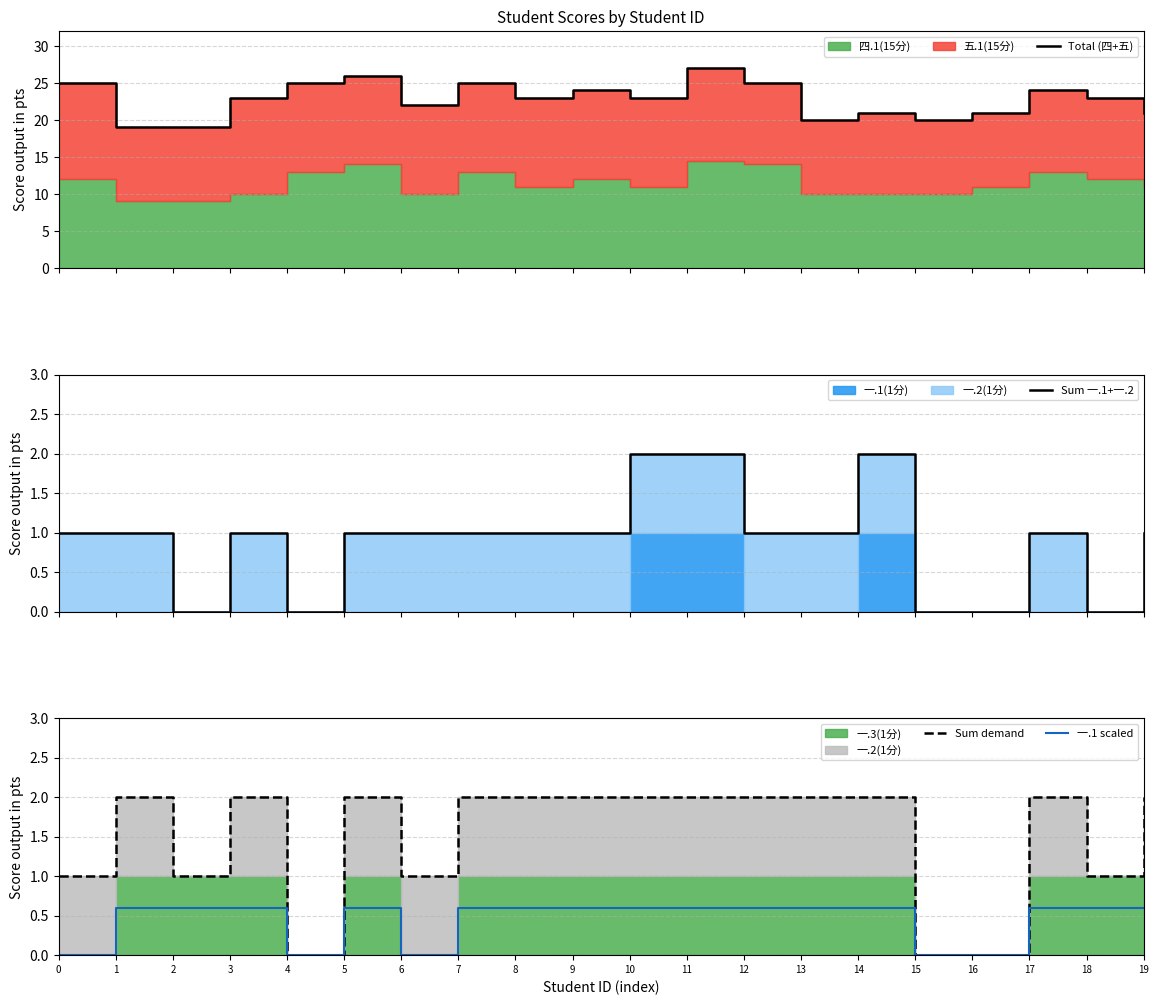

Which series has the largest range (max minus min)?

Total (四+五)